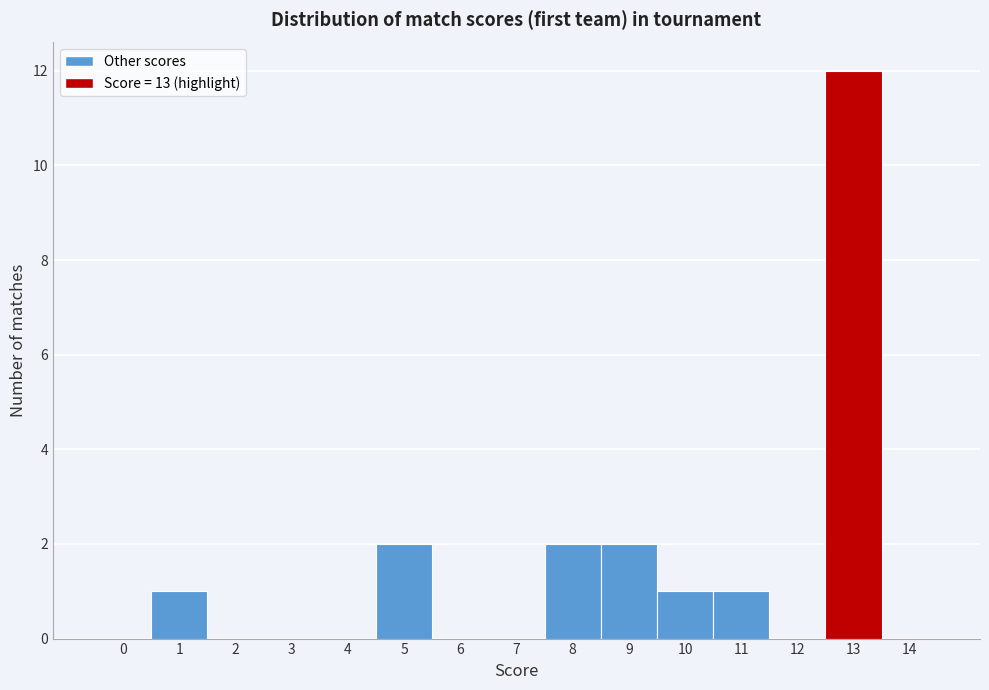

Reading left to right, list every bar in this chart as the range it spans on the x-axis followed by its height. The values are not printed on the chart, so give them approximately, as read against the axis.

-0.5 to 0.5: 0
0.5 to 1.5: 1
1.5 to 2.5: 0
2.5 to 3.5: 0
3.5 to 4.5: 0
4.5 to 5.5: 2
5.5 to 6.5: 0
6.5 to 7.5: 0
7.5 to 8.5: 2
8.5 to 9.5: 2
9.5 to 10.5: 1
10.5 to 11.5: 1
11.5 to 12.5: 0
12.5 to 13.5: 12
13.5 to 14.5: 0